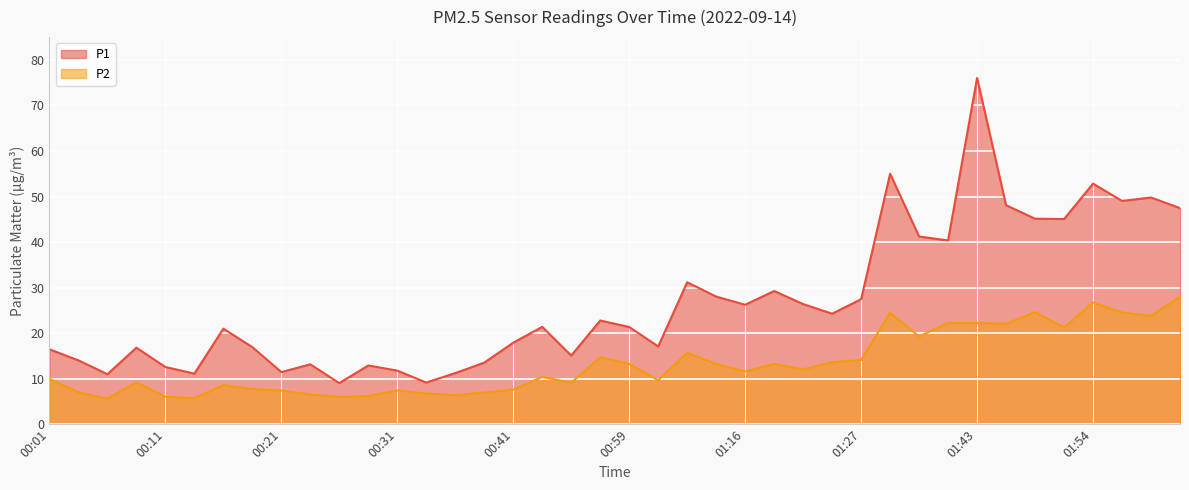

How many values in the P2 series are below 11?

20